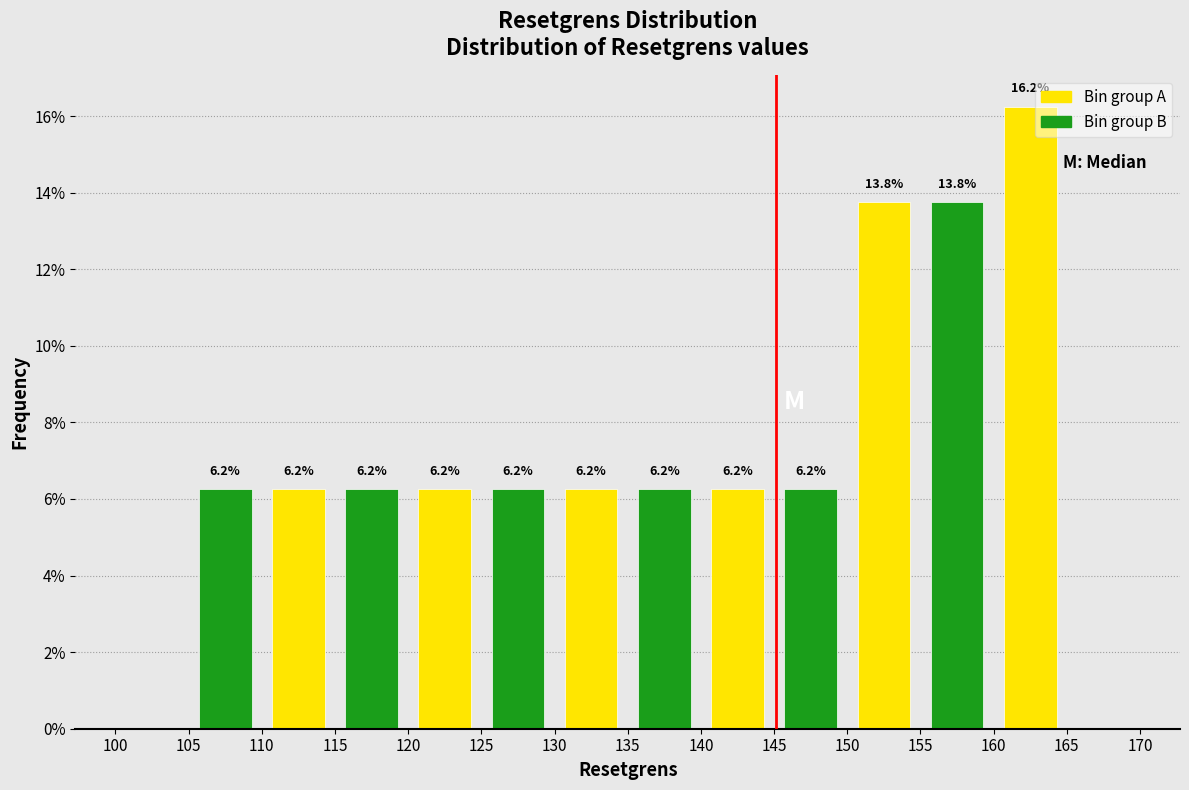

At which category is the sum across all series the highest?

155